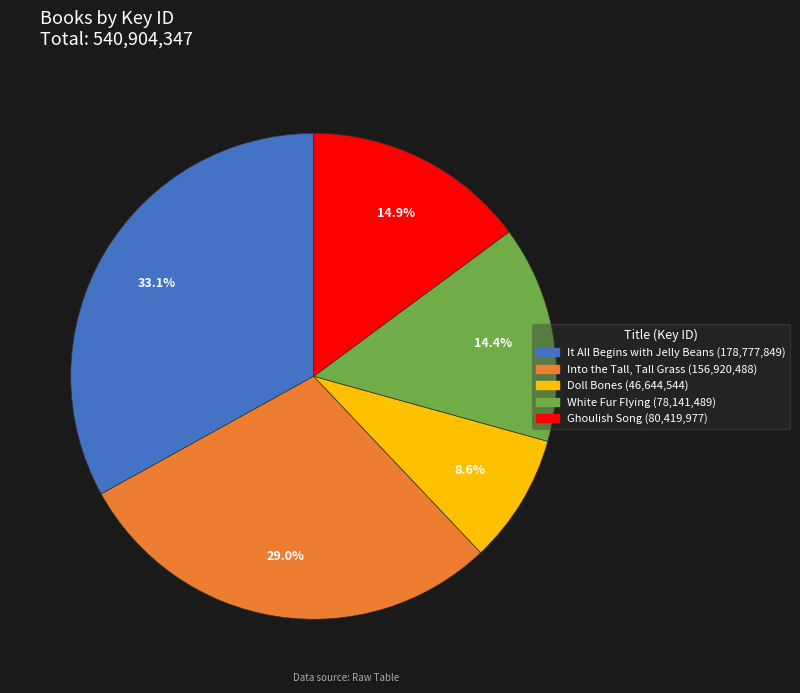

What is the largest slice in the pie chart?

It All Begins with Jelly Beans